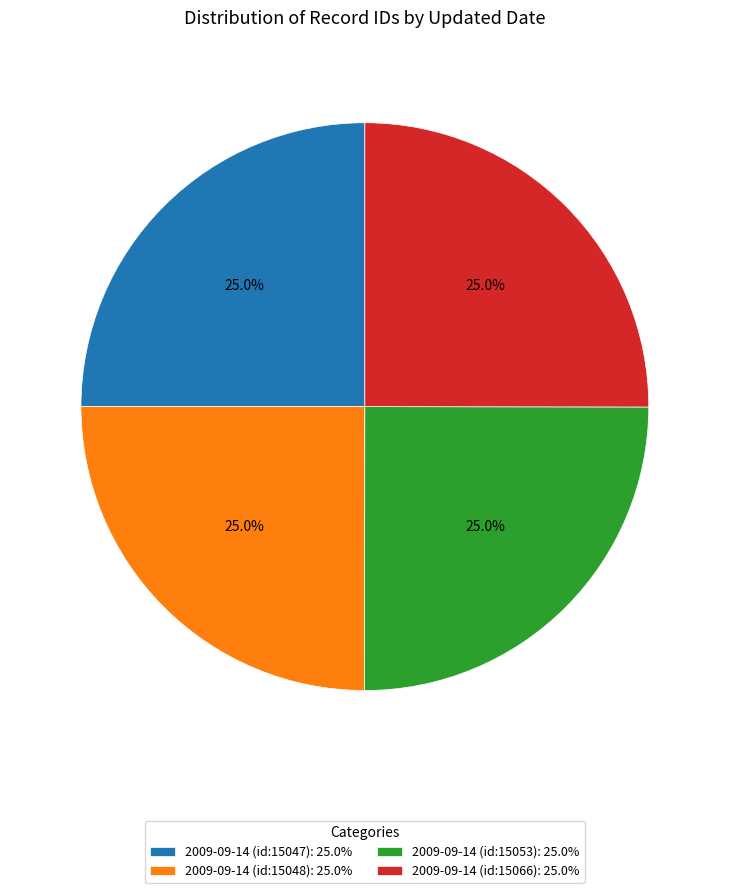

Does 2009-09-14 (id:15066) represent more than half of the total?

No